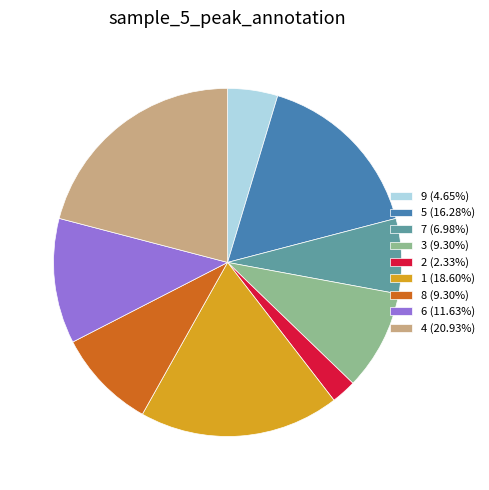

Which category has the smallest portion of the pie?

2